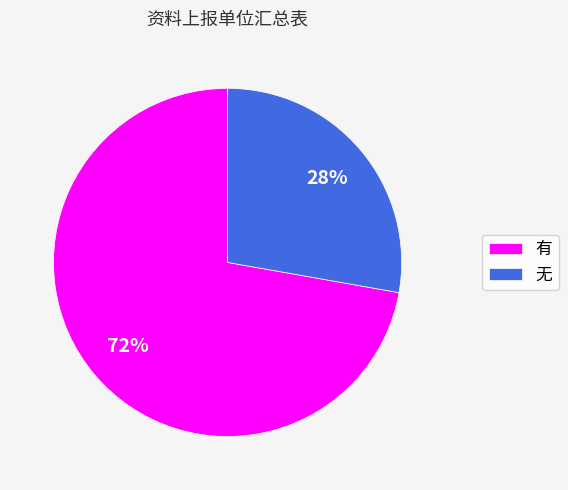

What is the largest slice in the pie chart?

有